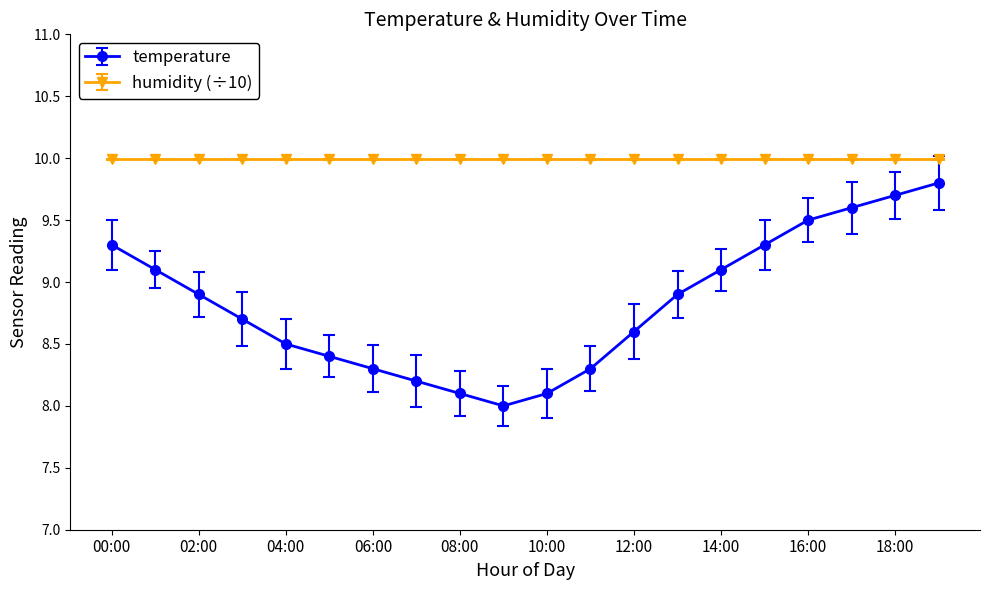

What is the minimum value for humidity (÷10)?

10.0